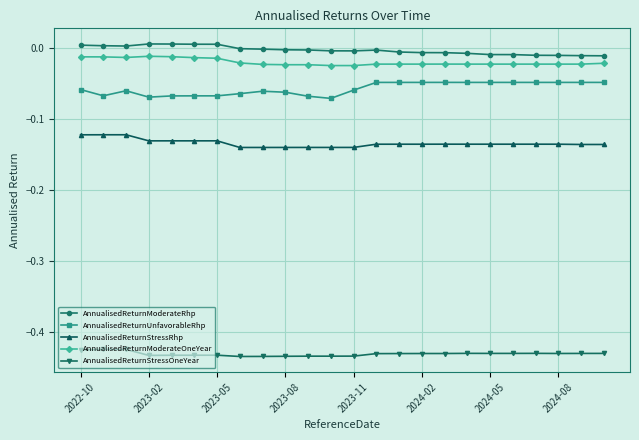

What is the sum of all AnnualisedReturnStressRhp values?

-3.2